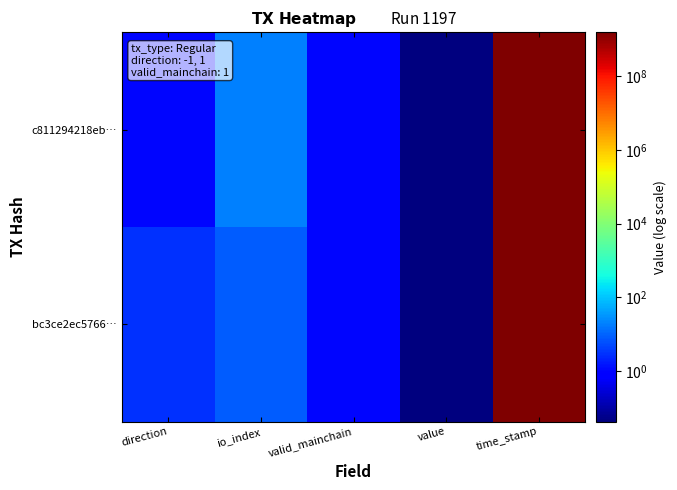

How many categories are shown in the chart?

5